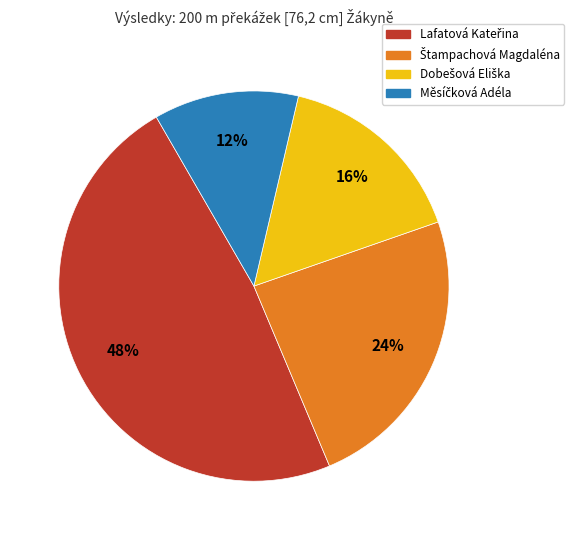

To the nearest percent, what is the average slice percentage?

25%